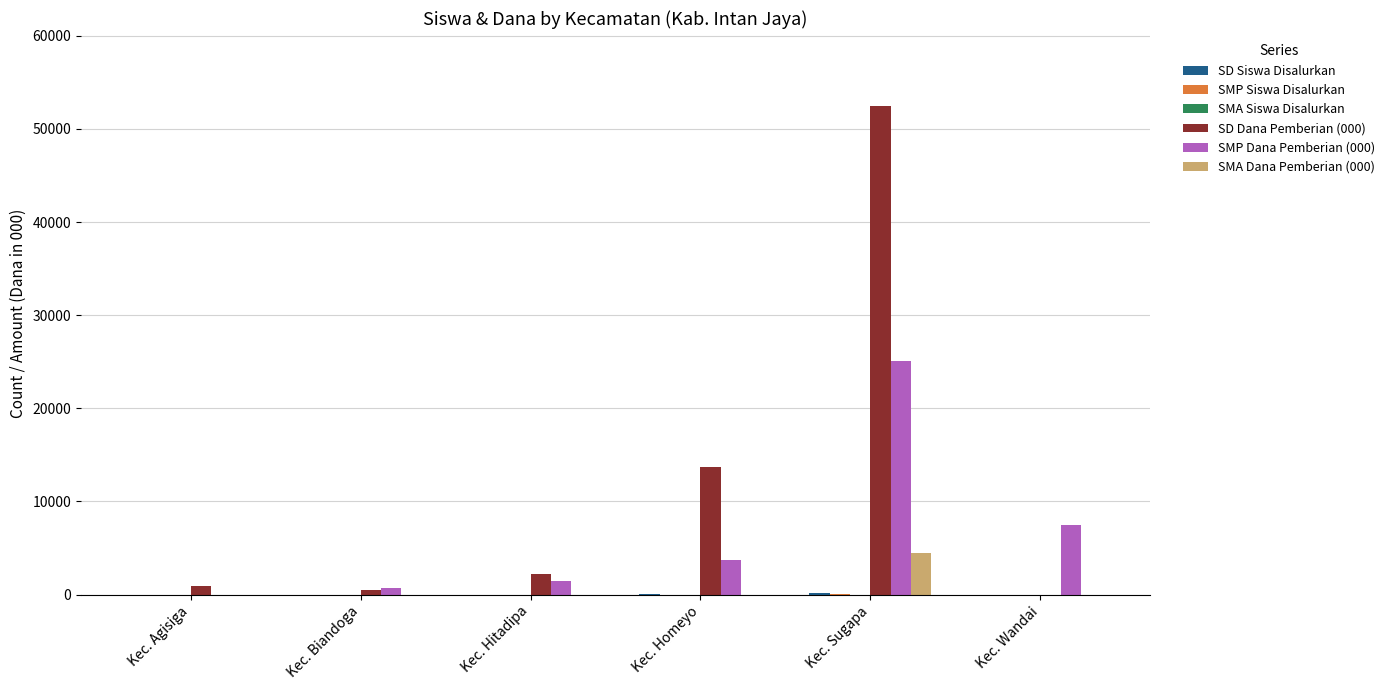

The SMP Dana Pemberian (000) series shows 0 at Kec. Agisiga. True or false?

True